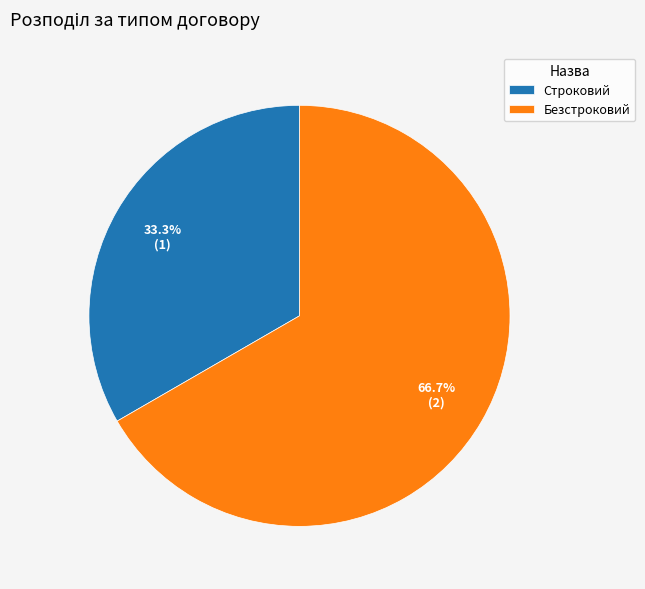

True or false: Безстроковий accounts for 67% of the total.

True